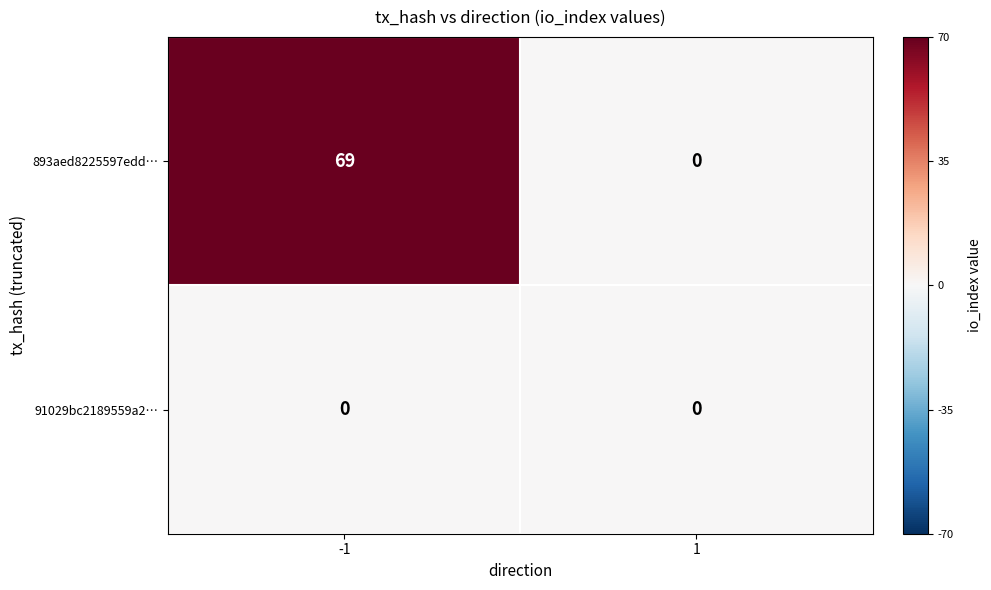

The 893aed8225597edd… series shows -21 at 1. True or false?

False